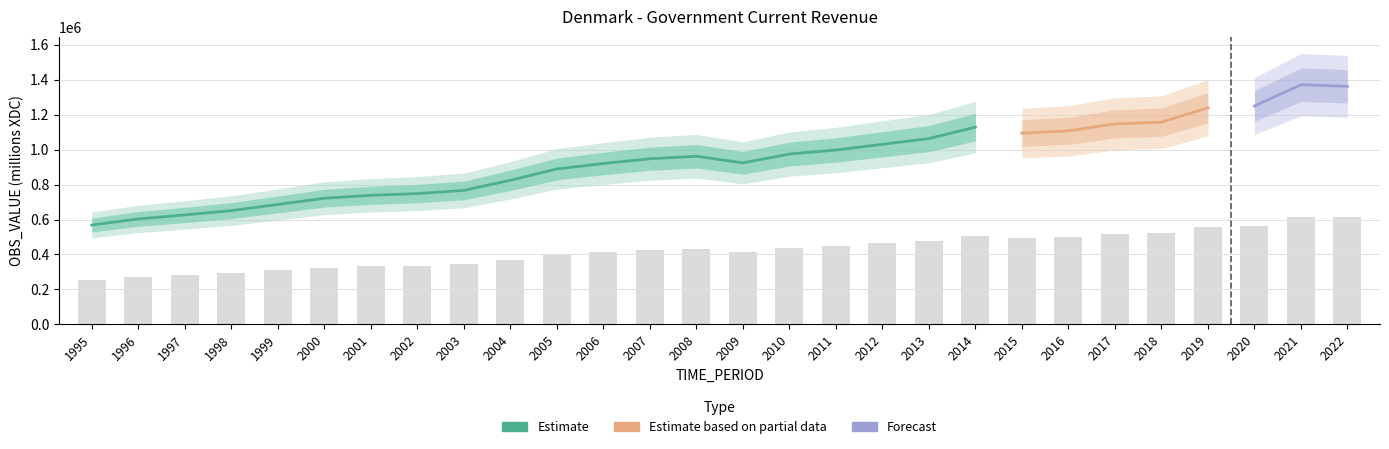

What is the sum of the values at 1999 and 2002?

645359.4